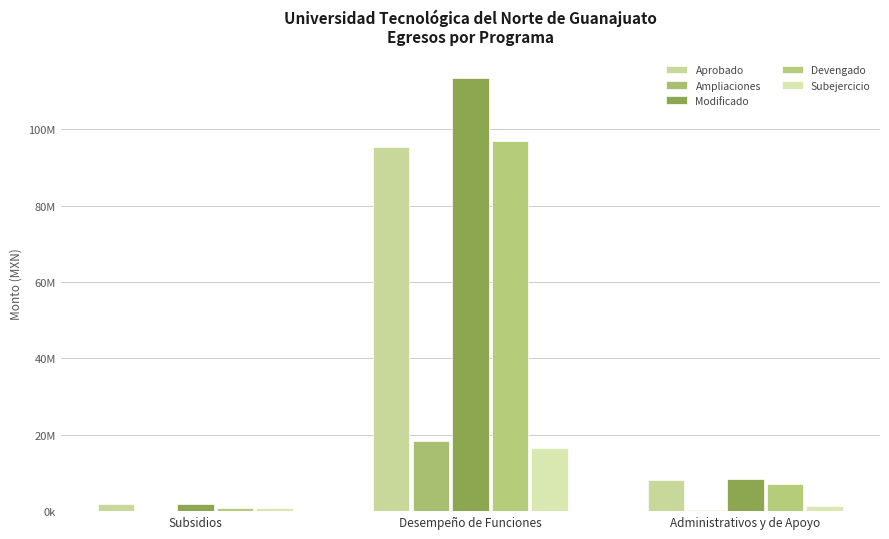

Are the bars grouped side by side (vs. stacked)?

Yes